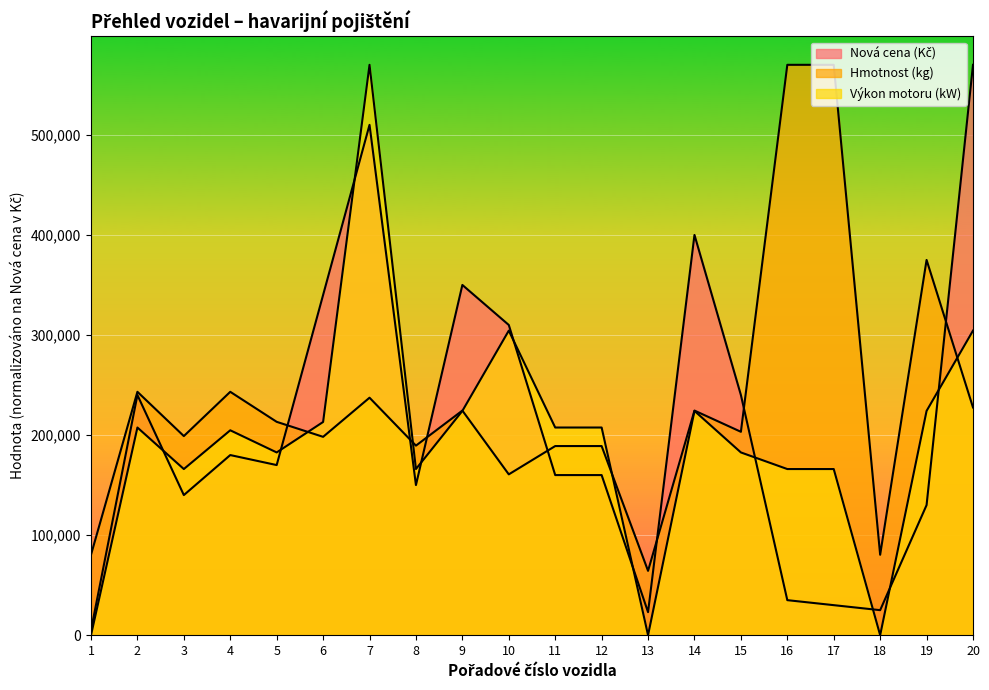

Is it true that Nová cena (Kč) equals 35000.0 at 16?

True